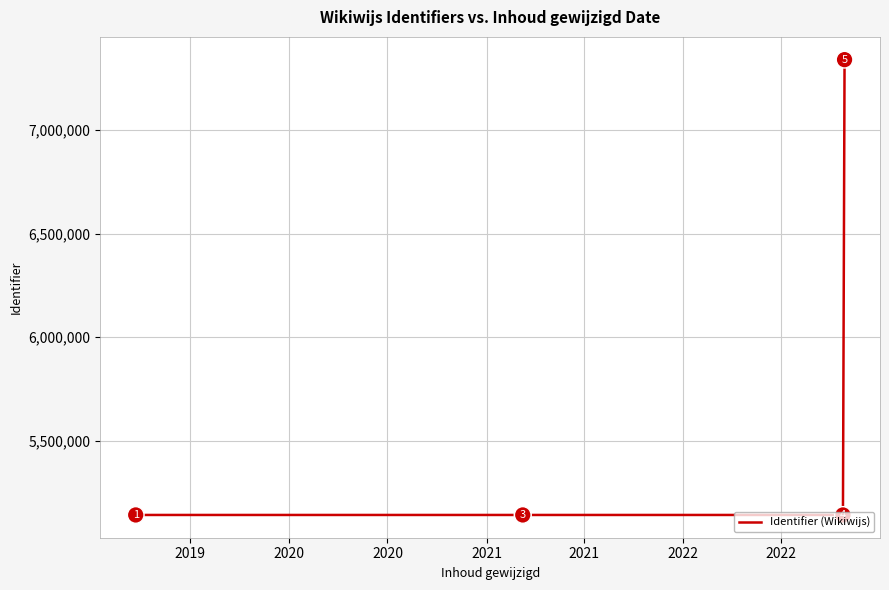

What is the maximum value shown in the chart?

7340646